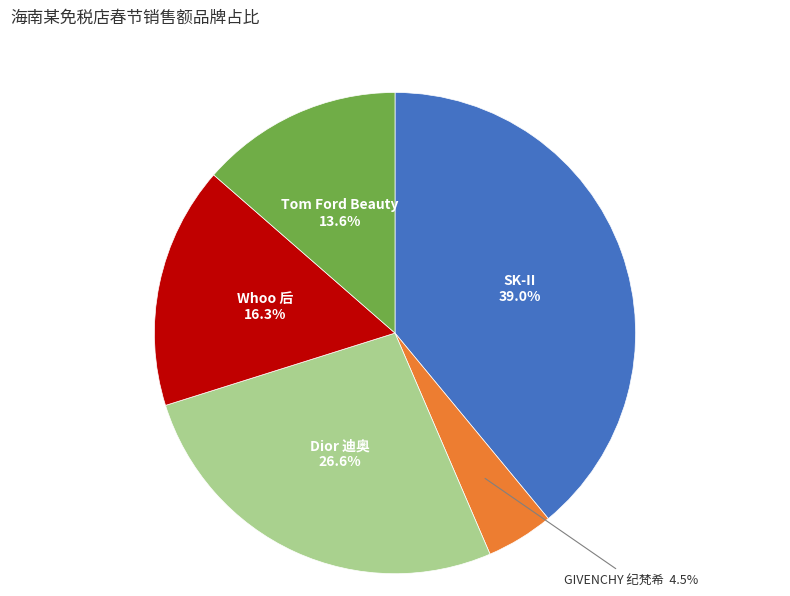

Is there a majority slice in this chart?

No